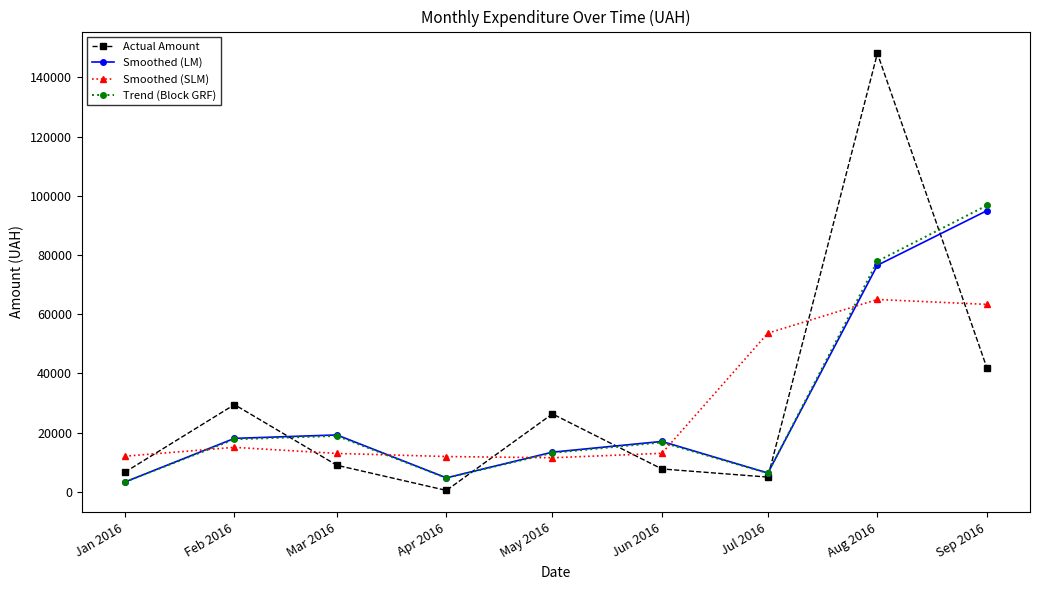

Which category has the highest value in the Trend (Block GRF) series?

Sep 2016